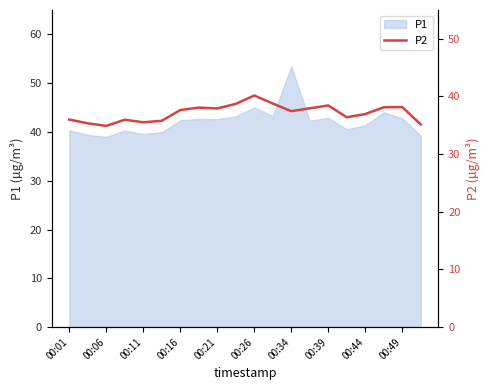

What is the difference between the second highest and minimum values?

3.9